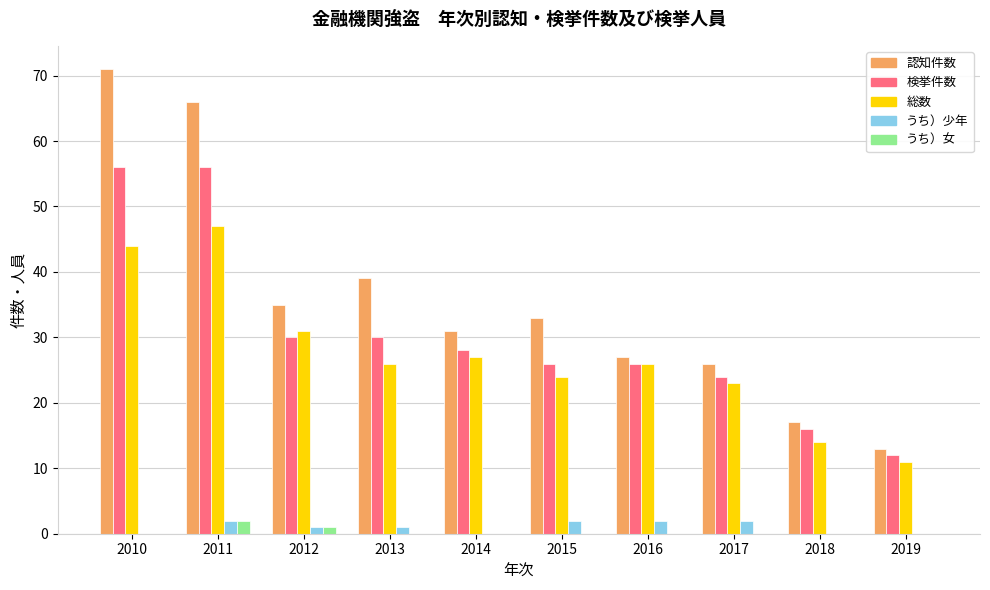

True or false: 総数 has a value of 33 at 2017.

False